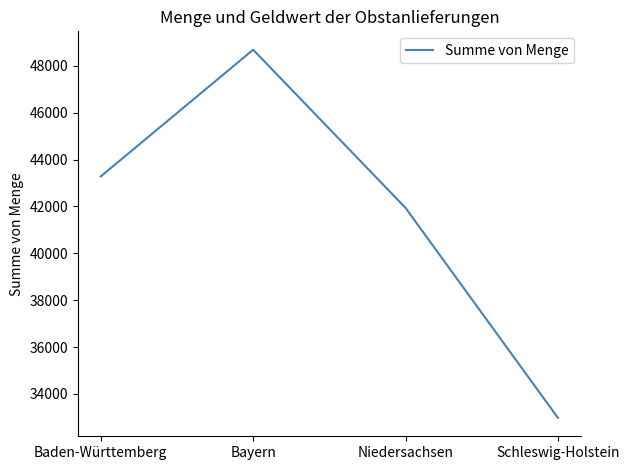

Reading left to right, what are all the values shown in this chart?

43279	48683	41936	32980